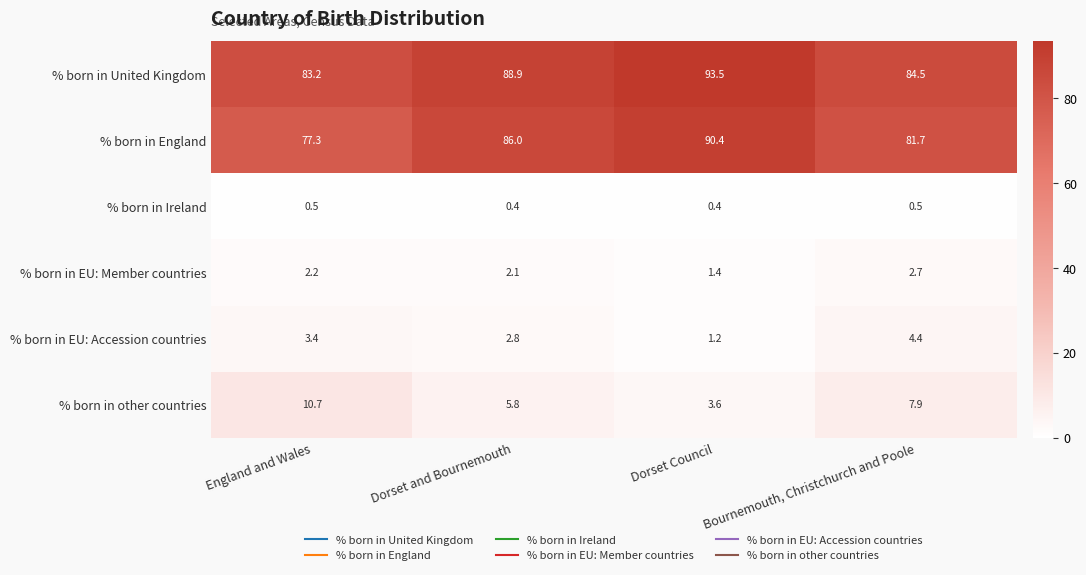

Which series has the largest total across all categories?

% born in United Kingdom